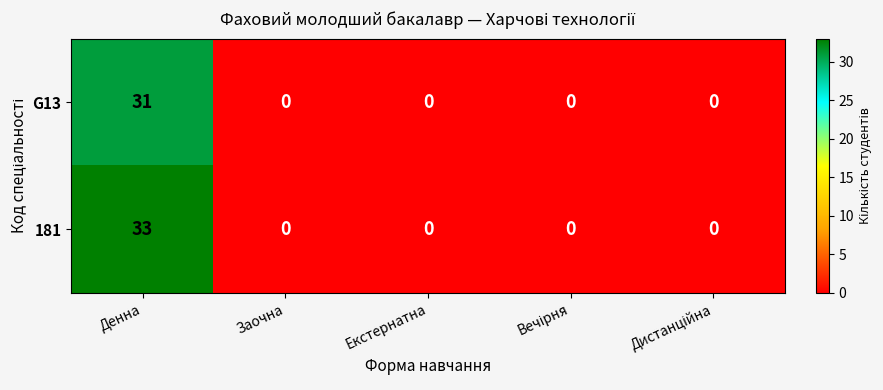

Reading right to left, list all the values displayed in this chart.

G13: 0	0	0	0	31
181: 0	0	0	0	33